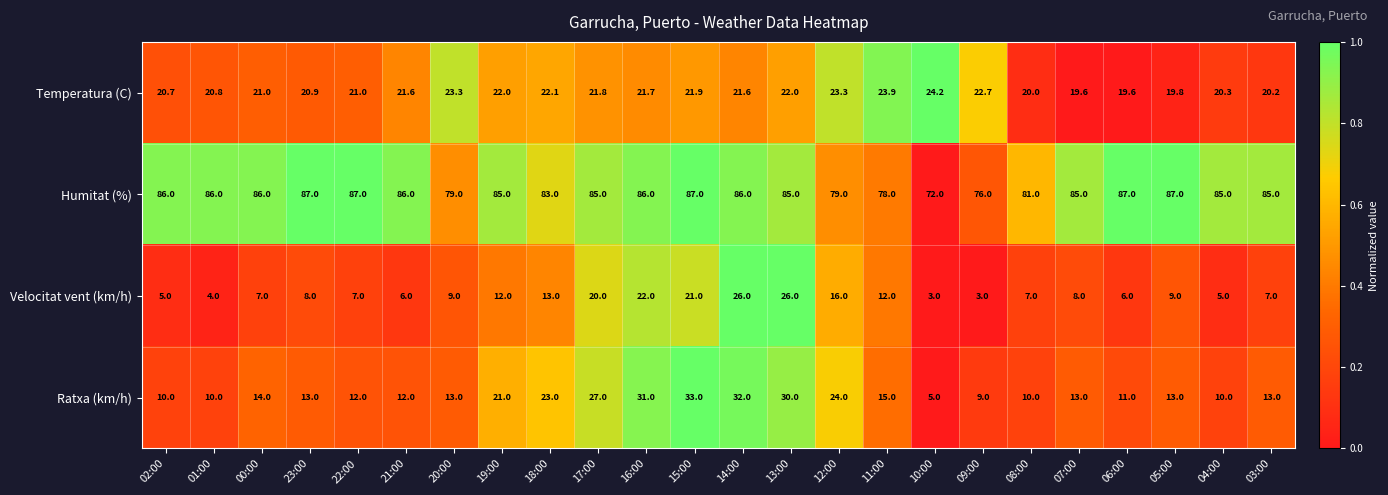

Which series changed the most between 15:00 and 06:00?

Ratxa (km/h)